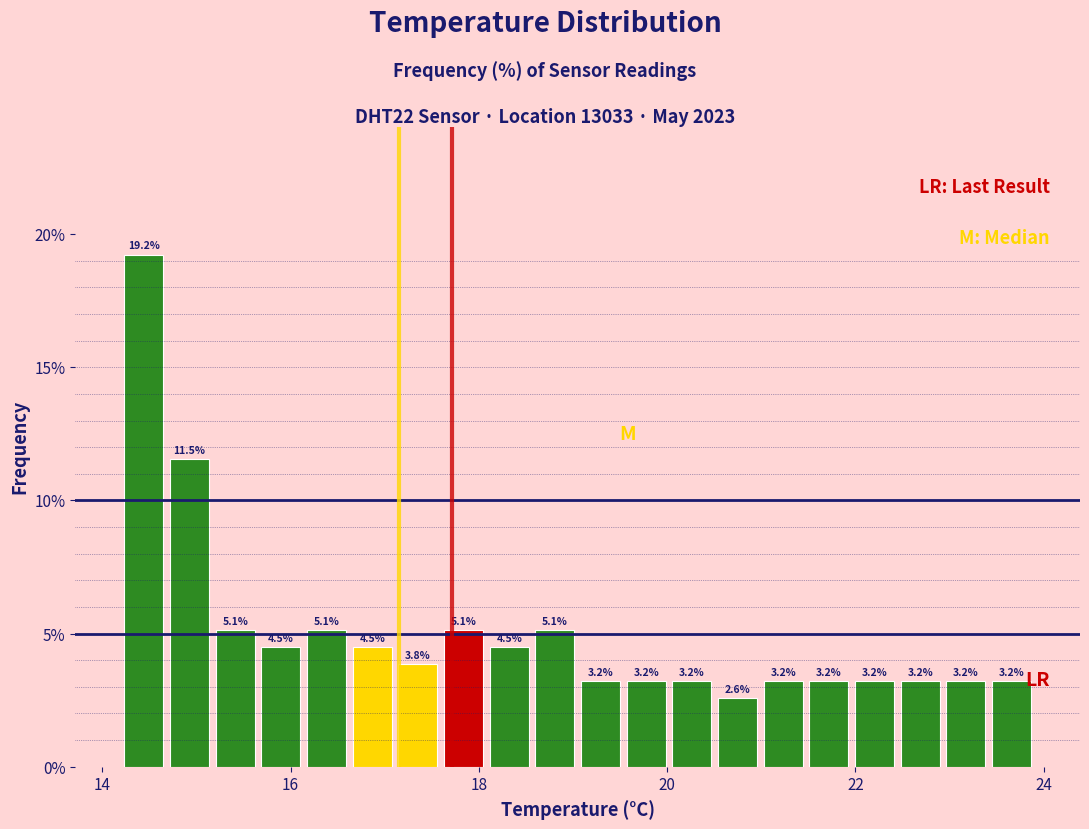

Around what value on the x-axis is the tallest bar? Give the approximate position of its centre, as read against the axis.

14.4